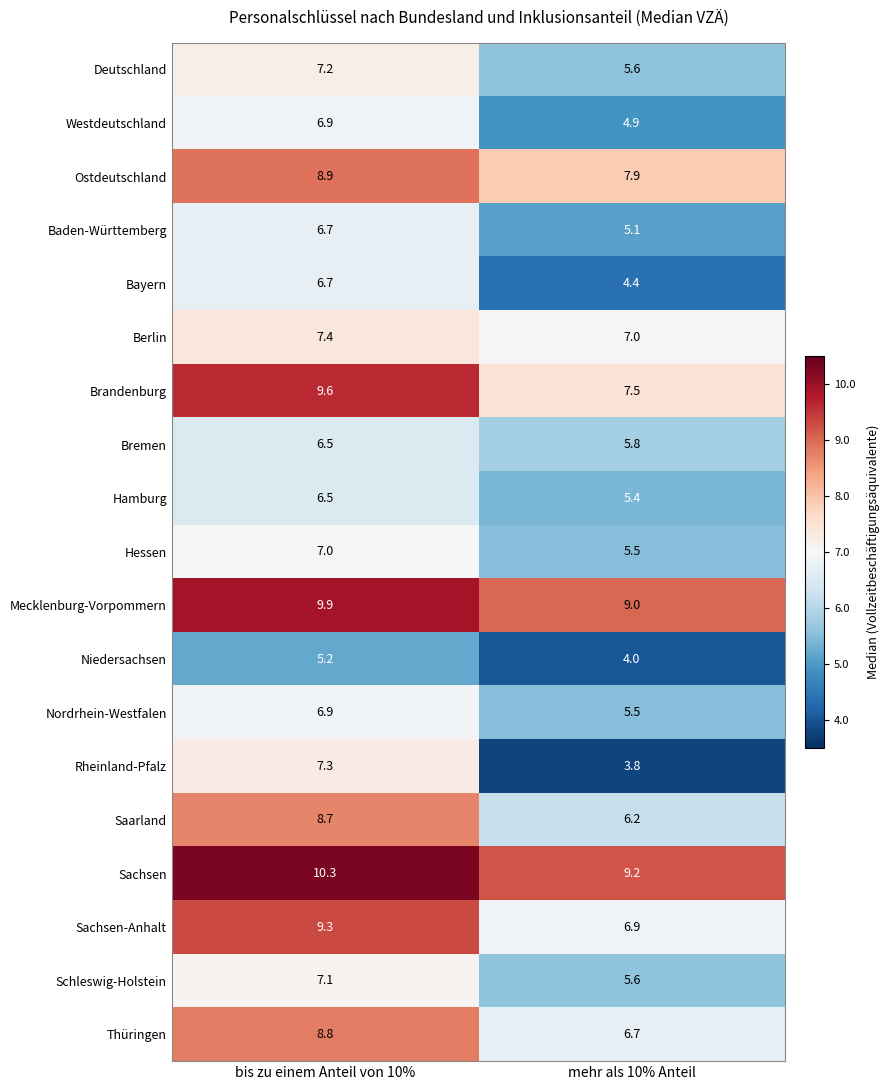

Which series changed the most between bis zu einem Anteil von 10% and mehr als 10% Anteil?

Rheinland-Pfalz